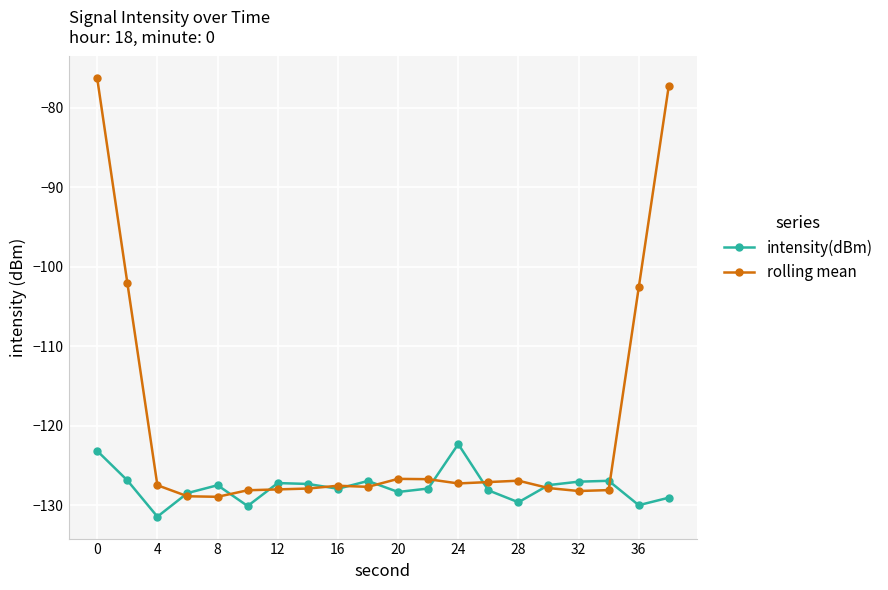

True or false: intensity(dBm) has more than 1 interior local peaks.

True